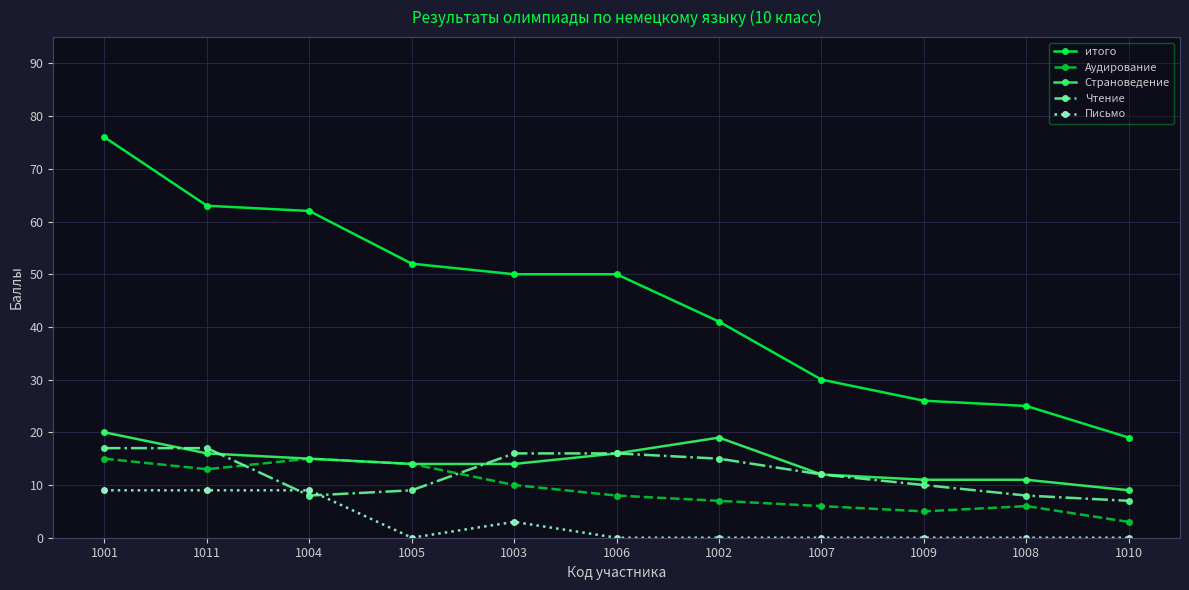

Which category has the highest value in the итого series?

1001